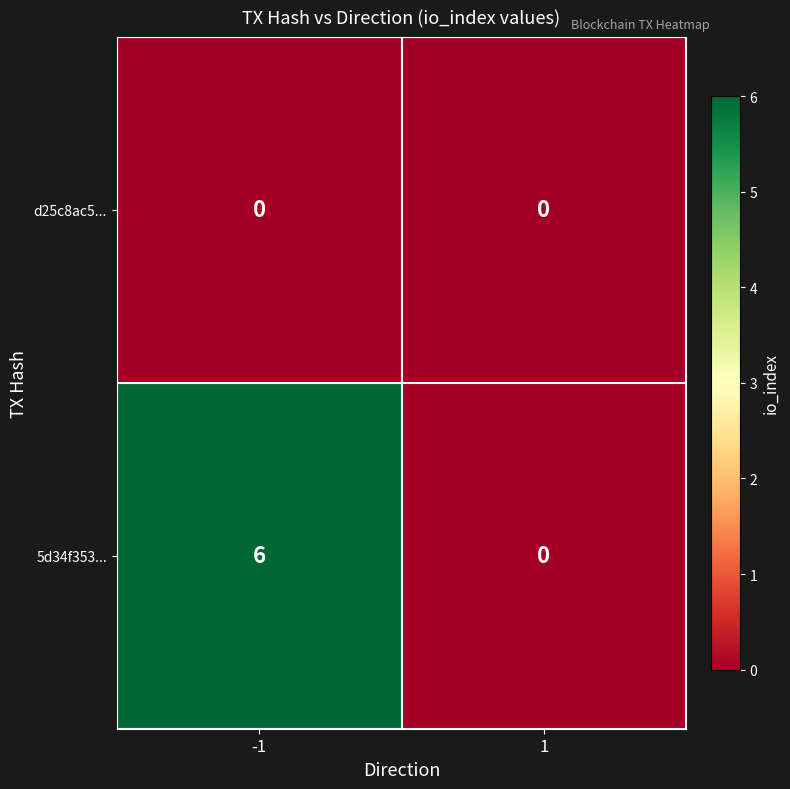

Rank the series by their maximum value, from lowest to highest.

d25c8ac5..., 5d34f353...